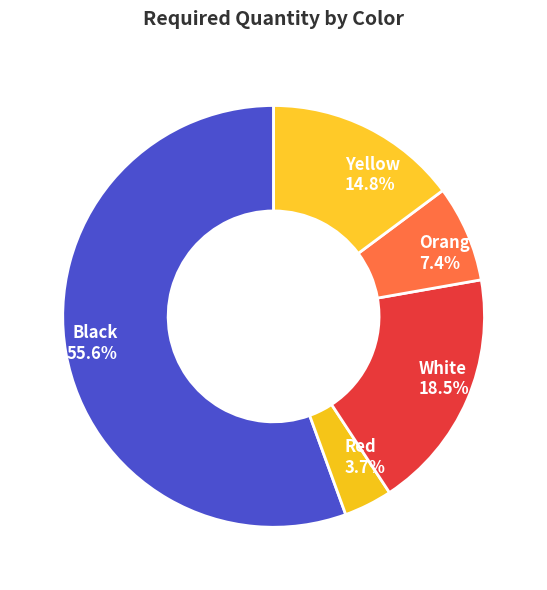

Rank the categories by value from lowest to highest.

Red, Orange, Yellow, White, Black